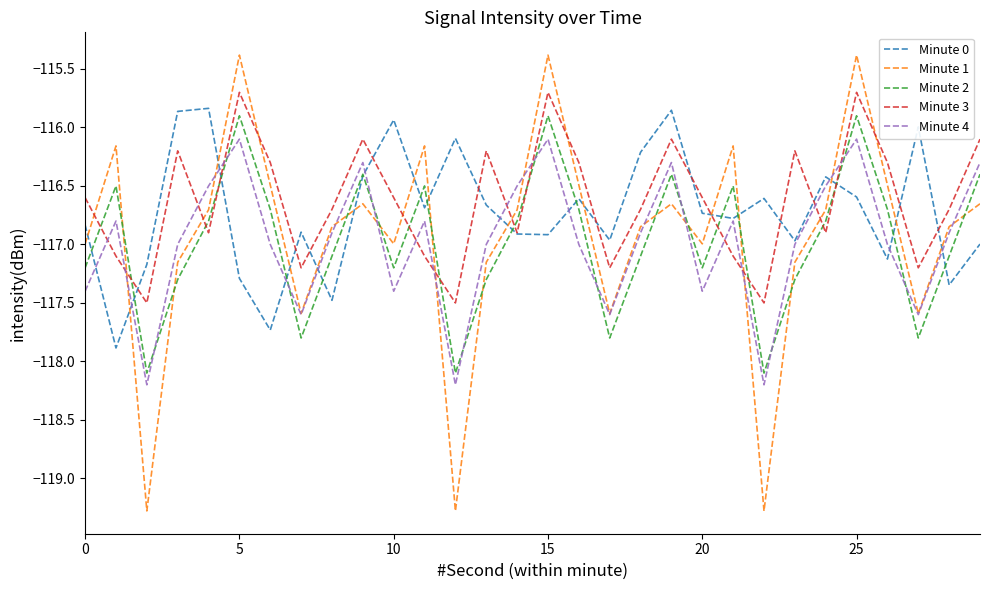

After their last crossing, which series has the higher values: Minute 3 or Minute 2?

Minute 3